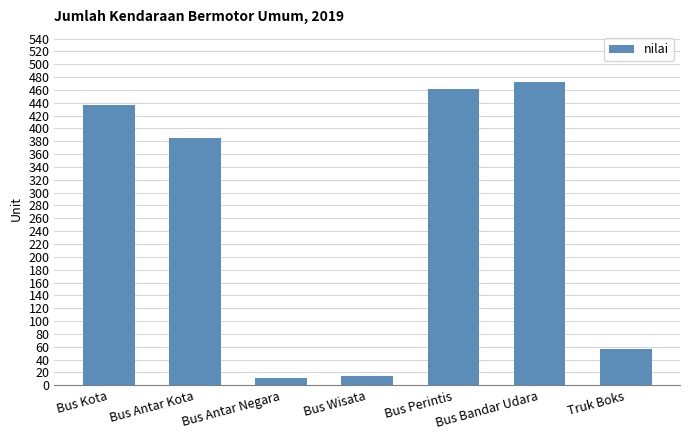

What position from the left is Bus Bandar Udara?

6